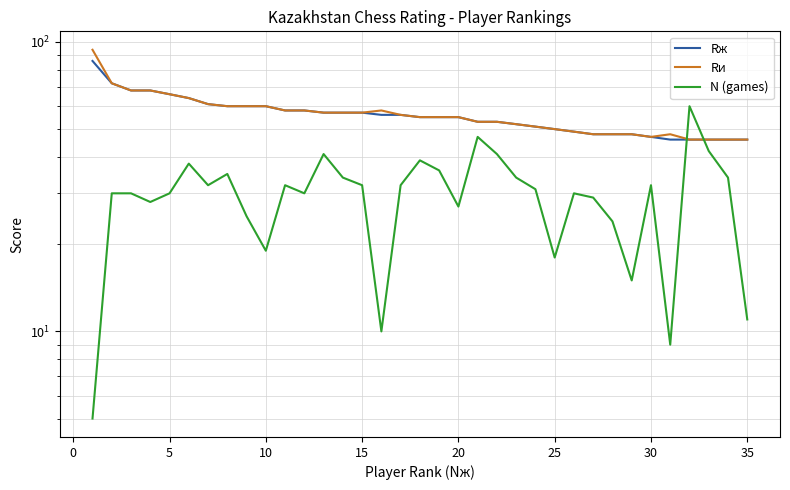

Reading right to left, extract all data points from this chart.

Rж: 46	46	46	46	46	47	48	48	48	49	50	51	52	53	53	55	55	55	56	56	57	57	57	58	58	60	60	60	61	64	66	68	68	72	86
Rи: 46	46	46	46	48	47	48	48	48	49	50	51	52	53	53	55	55	55	56	58	57	57	57	58	58	60	60	60	61	64	66	68	68	72	94
N (games): 11	34	42	60	9	32	15	24	29	30	18	31	34	41	47	27	36	39	32	10	32	34	41	30	32	19	25	35	32	38	30	28	30	30	5